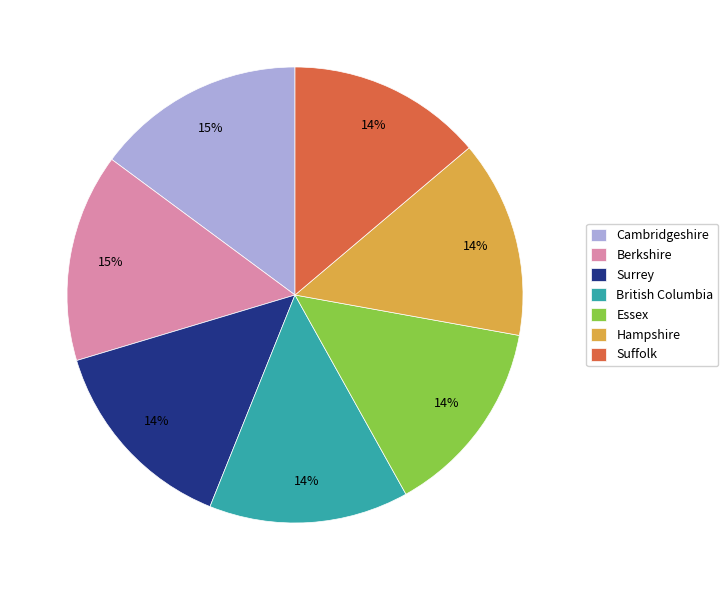

To the nearest percent, what portion does Essex represent?

14%